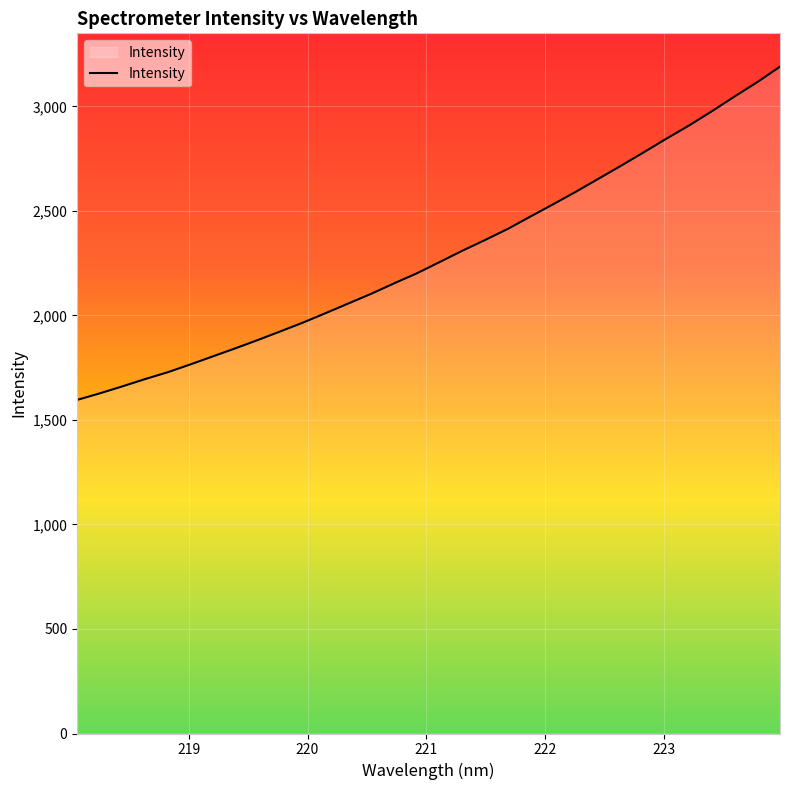

What is the difference between the maximum and minimum values?

1594.4